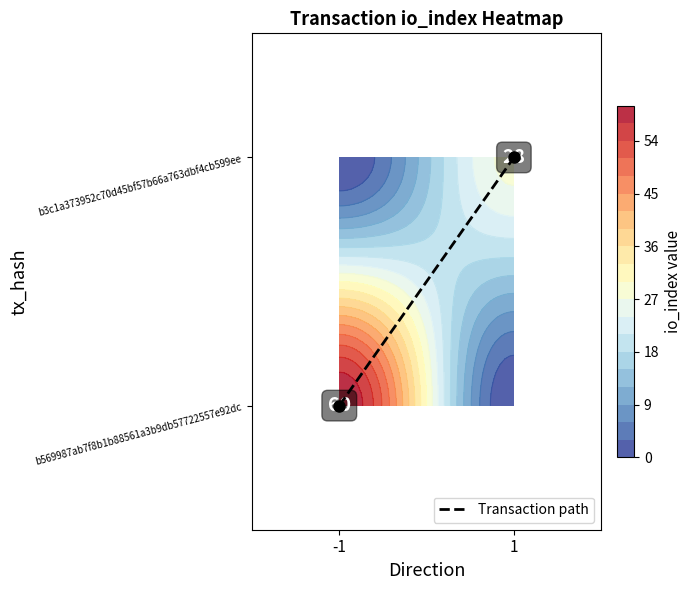

What is the change in value from -1 to 1?

+1